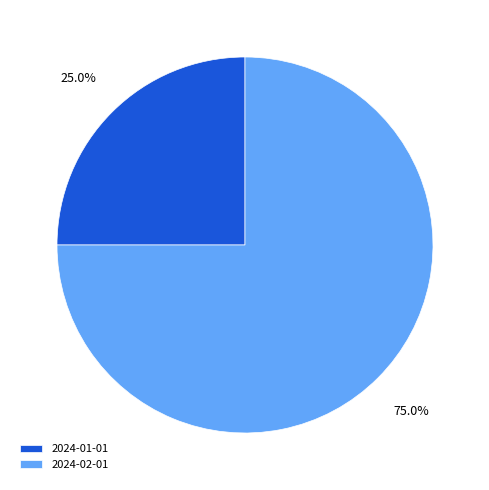

The 2024-02-01 slice represents 81% of the pie. True or false?

False